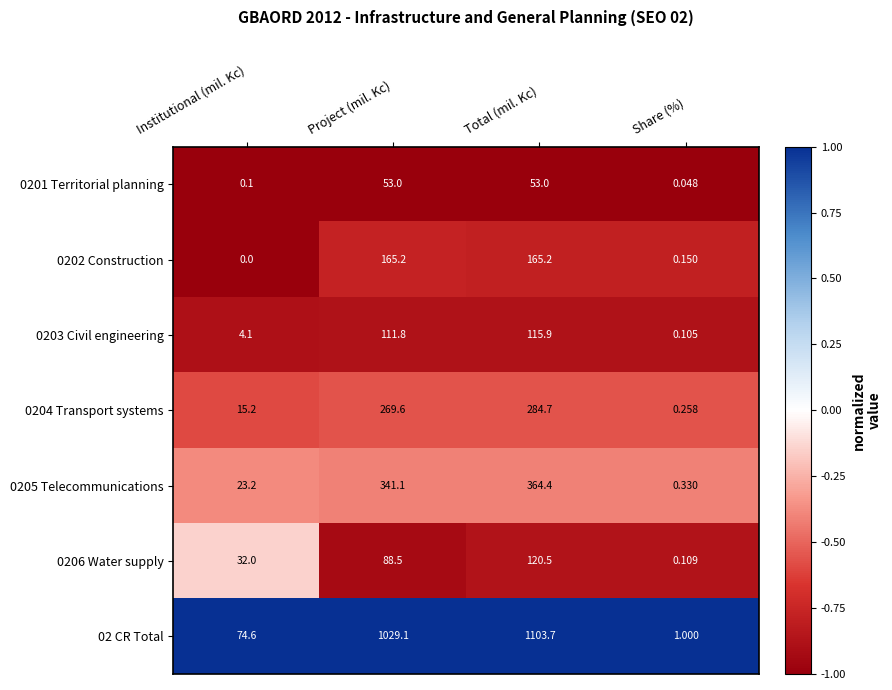

Which category has the lowest value across all series?

Institutional (mil. Kc)